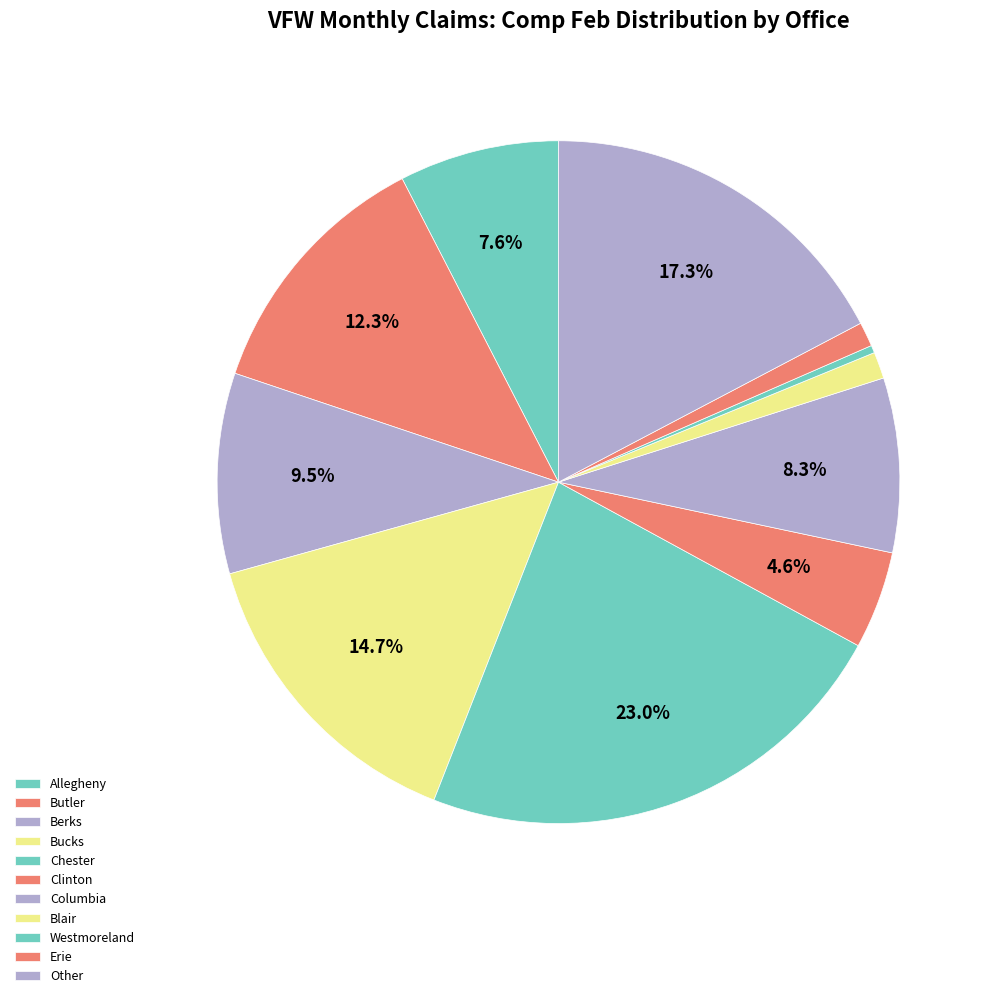

What percentage is the Columbia slice, to the nearest percent?

7%